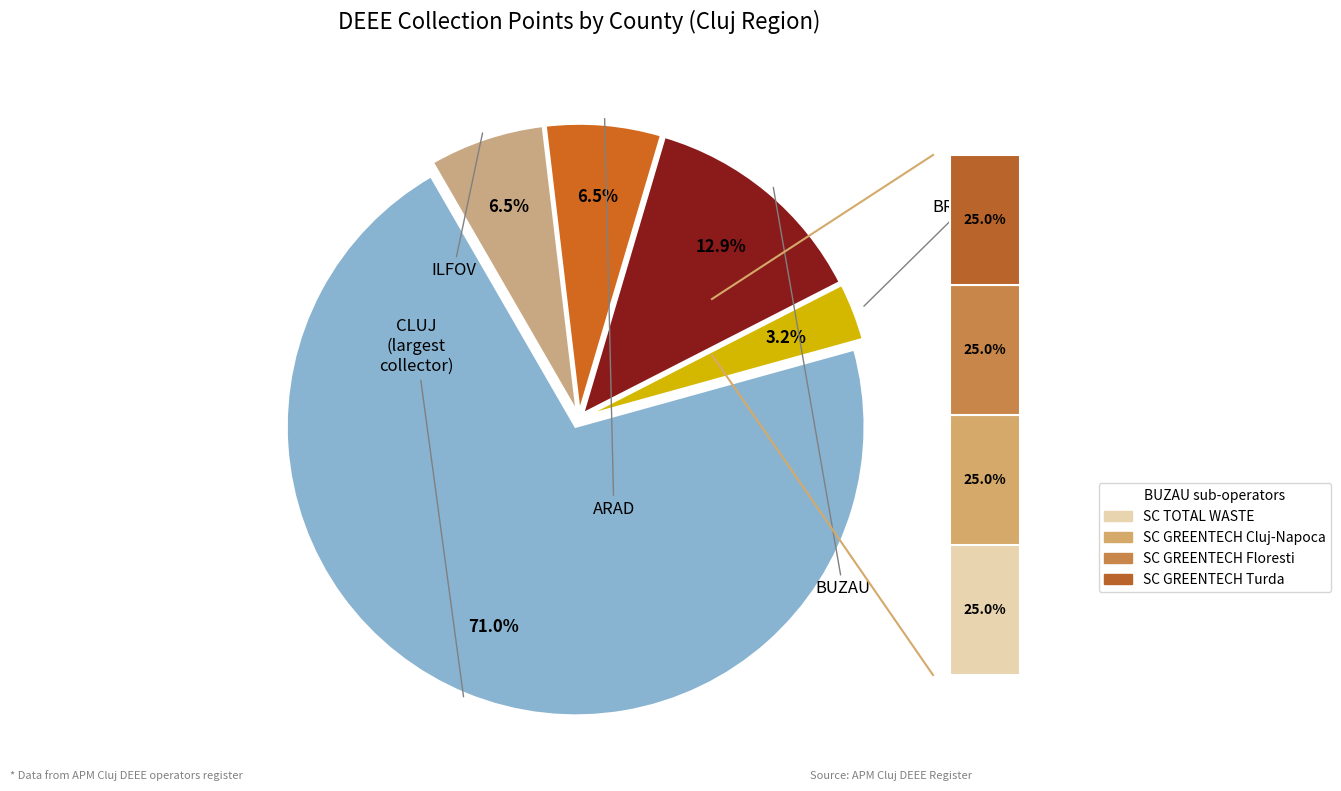

Which slice is the largest?

CLUJ